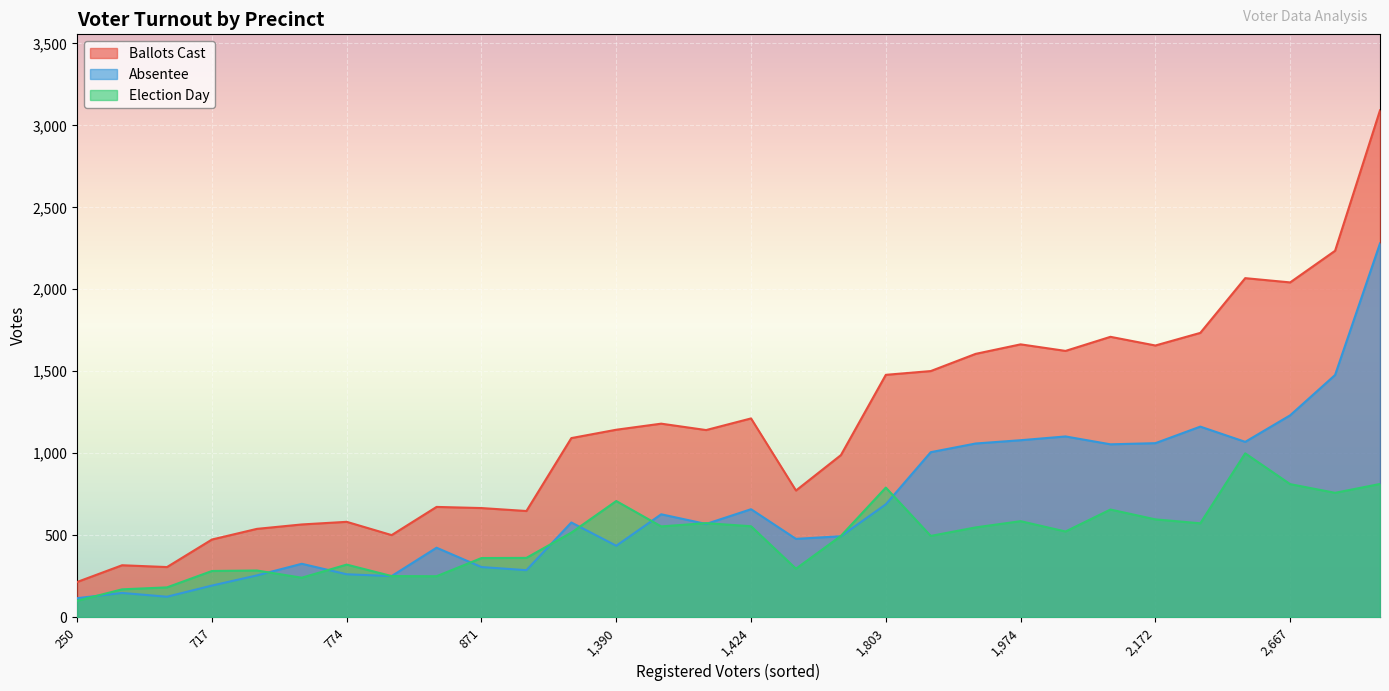

True or false: Ballots Cast and Election Day intersect in this chart.

False